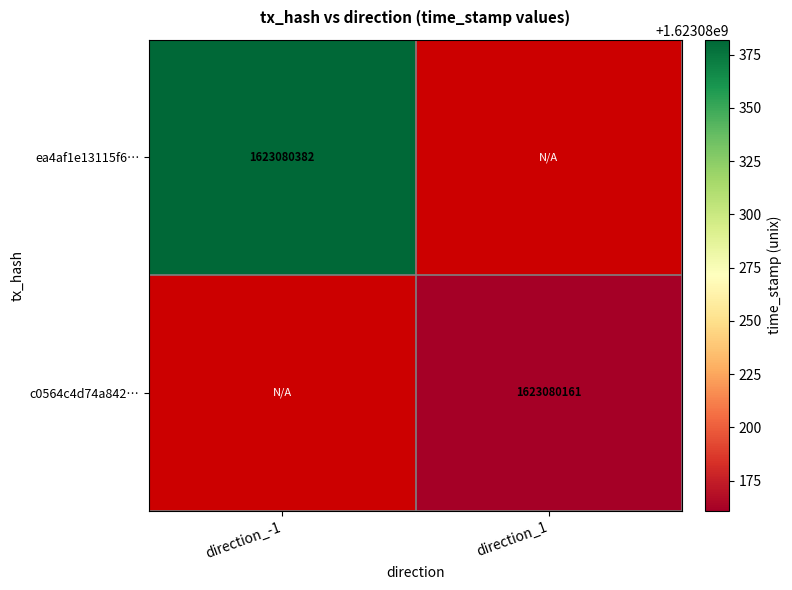

Between direction_-1 and direction_1, which series saw the biggest shift?

ea4af1e13115f6da3c4f3f5030b4b9e5c9a256e